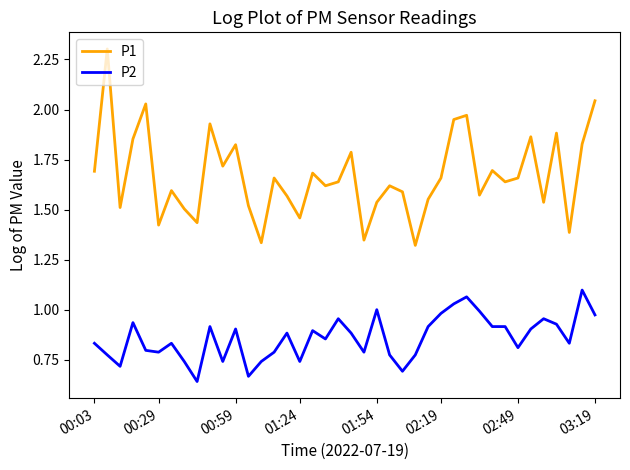

Which series has the largest total across all categories?

P1